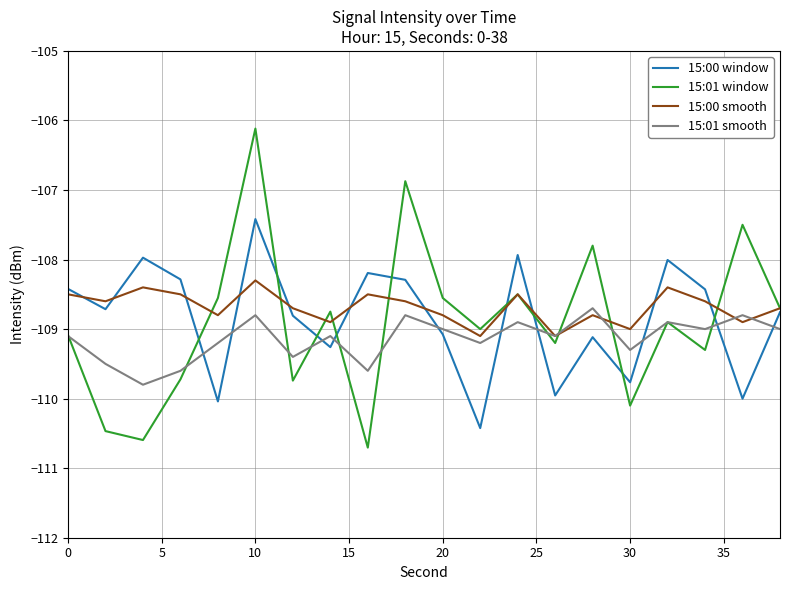

How many lines are shown in the chart?

4